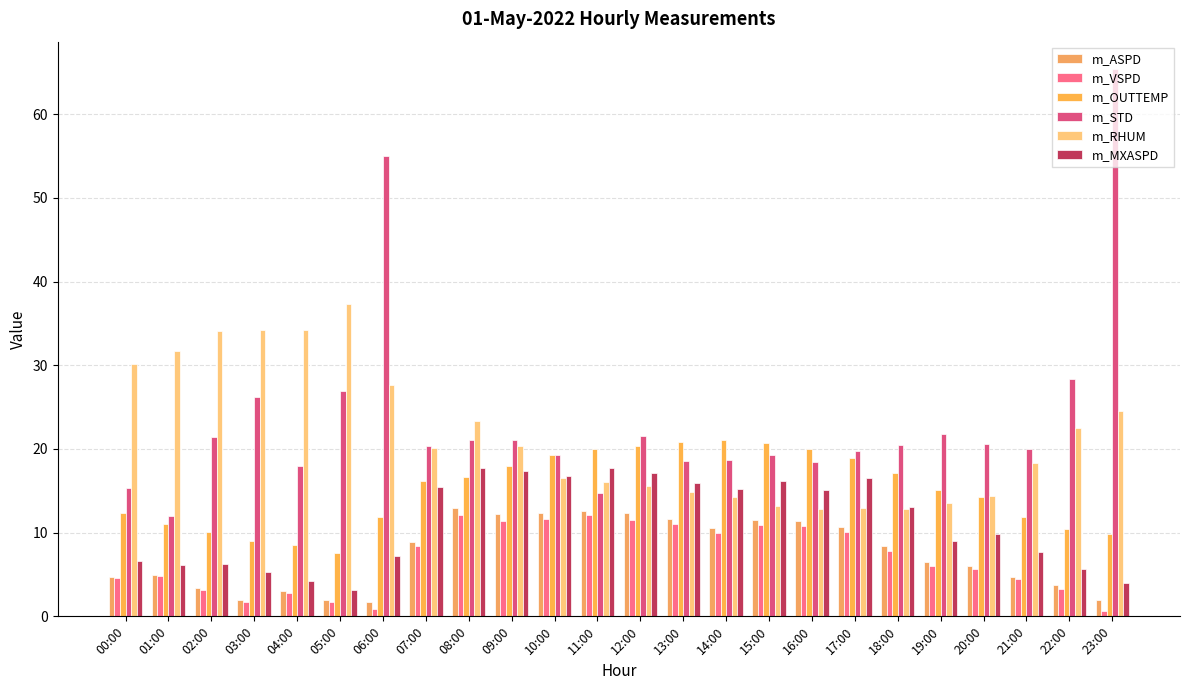

Between 05:00 and 18:00, which series saw the biggest shift?

m_RHUM